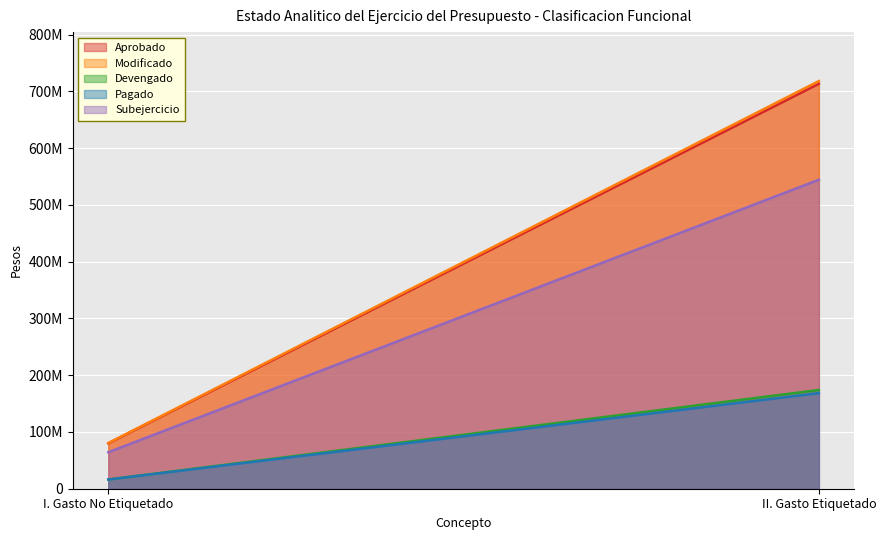

How many data points does each series have?

2